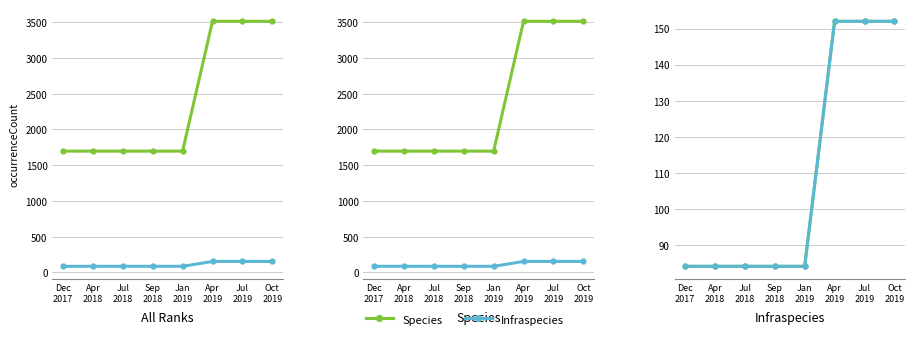

Is the value of Species at Jul
2019 greater than the value of Infraspecies at Apr
2019?

No